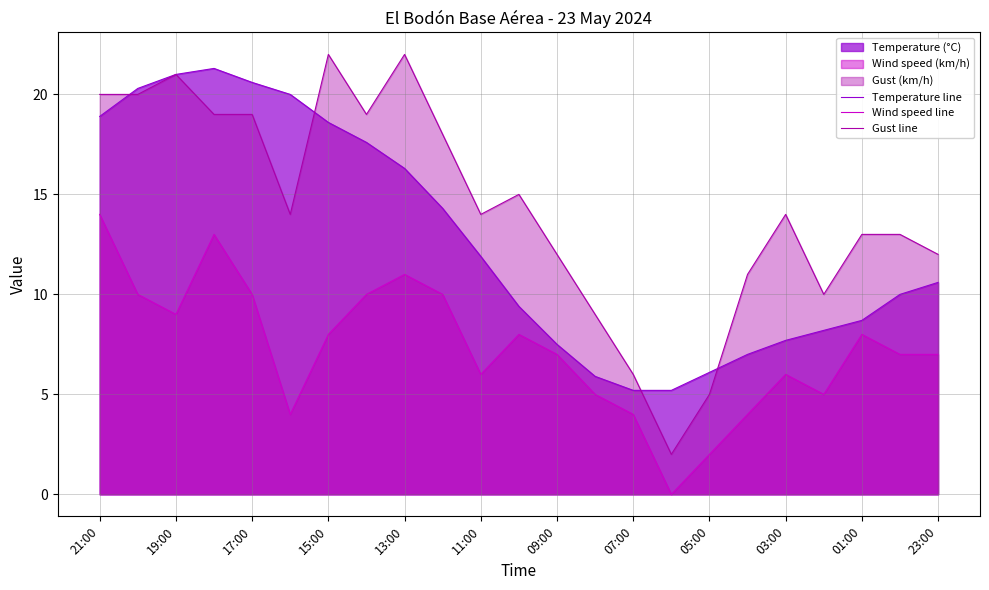

Which series has the largest range (max minus min)?

Gust line